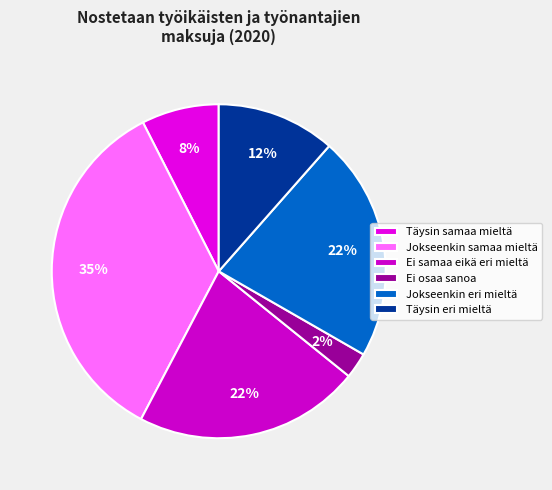

How many segments does this pie chart have?

6